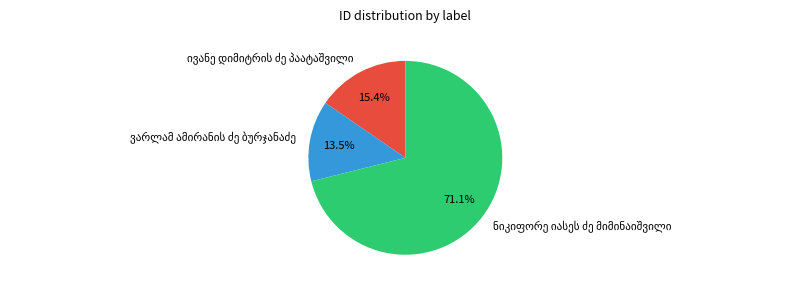

Is there any slice that represents more than half of the pie?

Yes